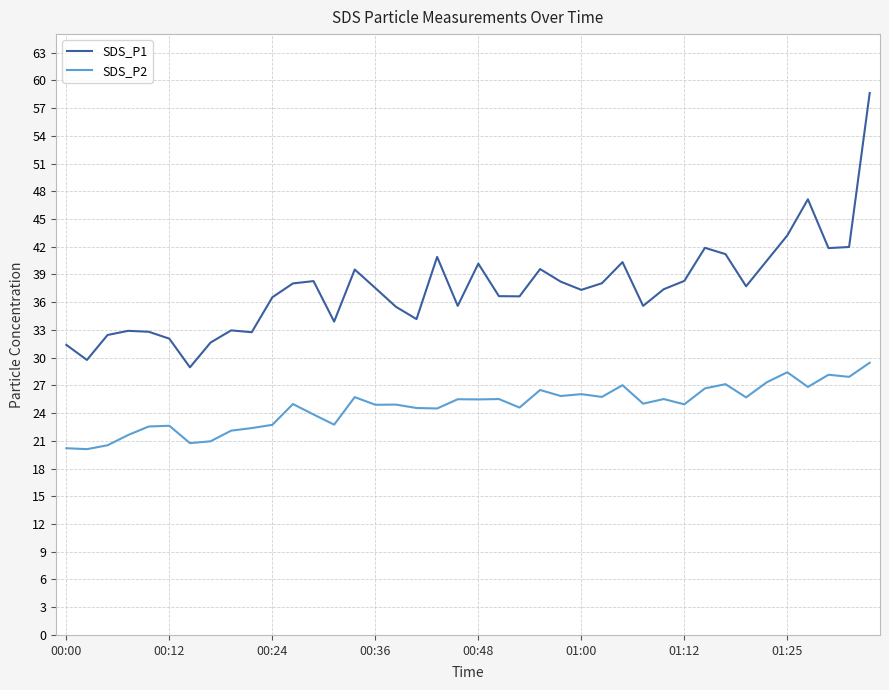

List the series in order of their overall mean, lowest first.

SDS_P2, SDS_P1